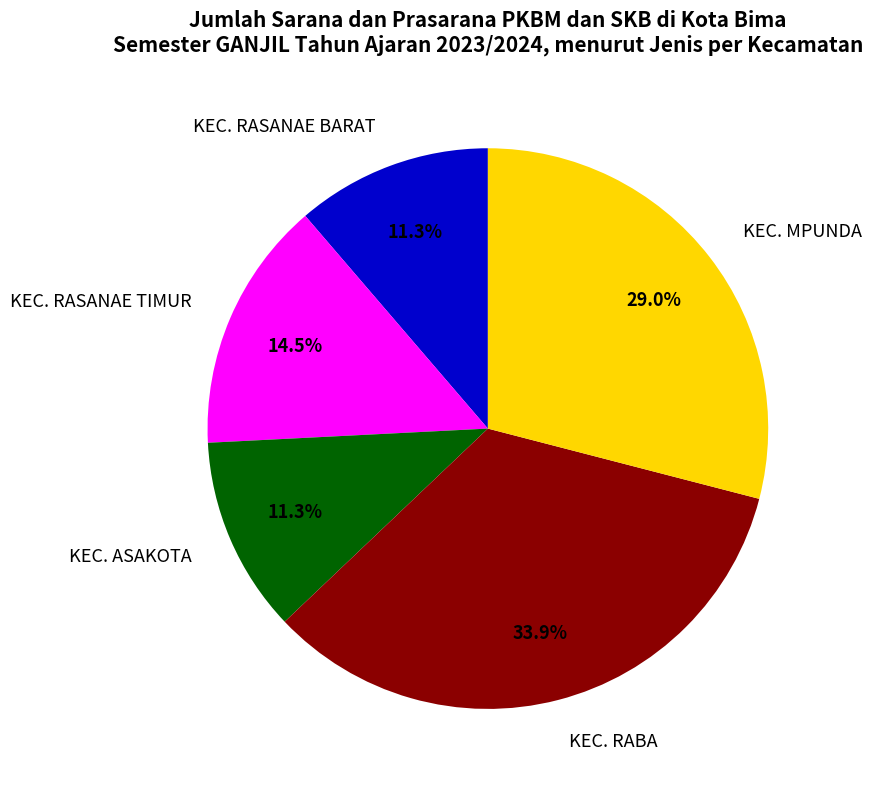

Is it true that KEC. ASAKOTA is 19% of the pie?

False